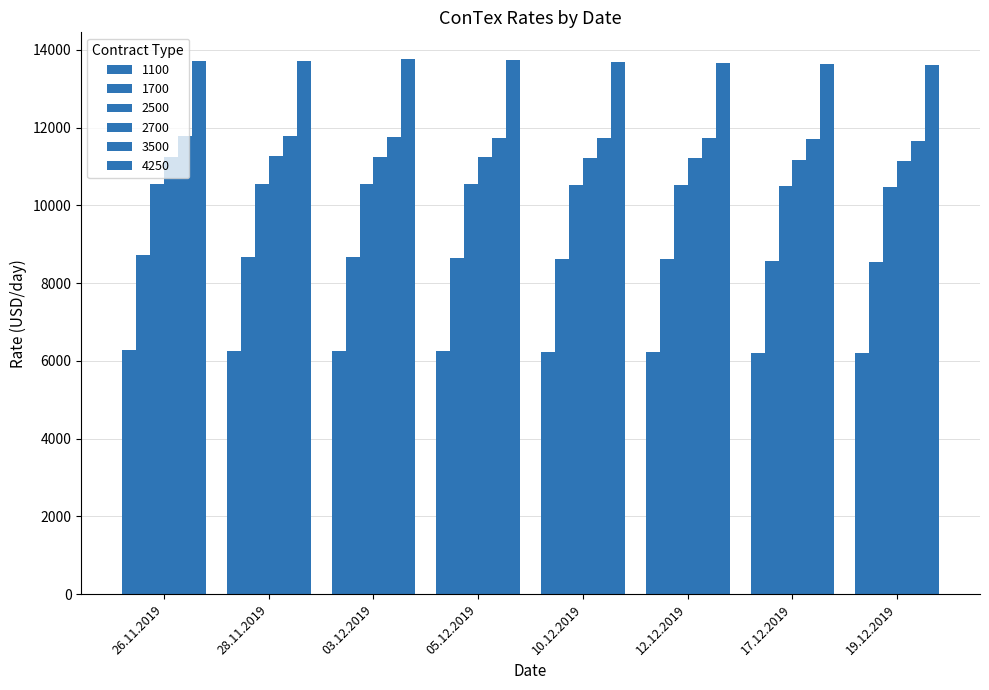

Which series has the largest total across all categories?

4250